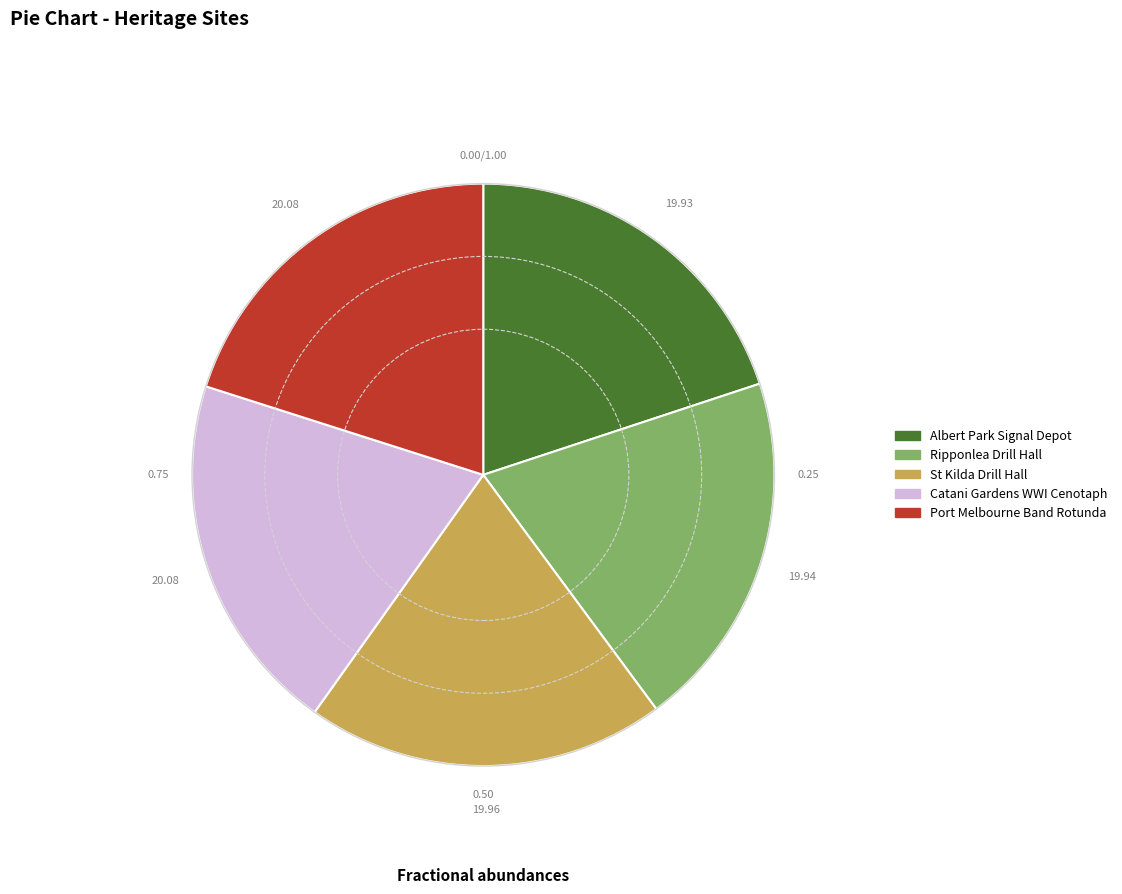

Is the sum of Port Melbourne Band Rotunda and Albert Park Signal Depot greater than half?

No